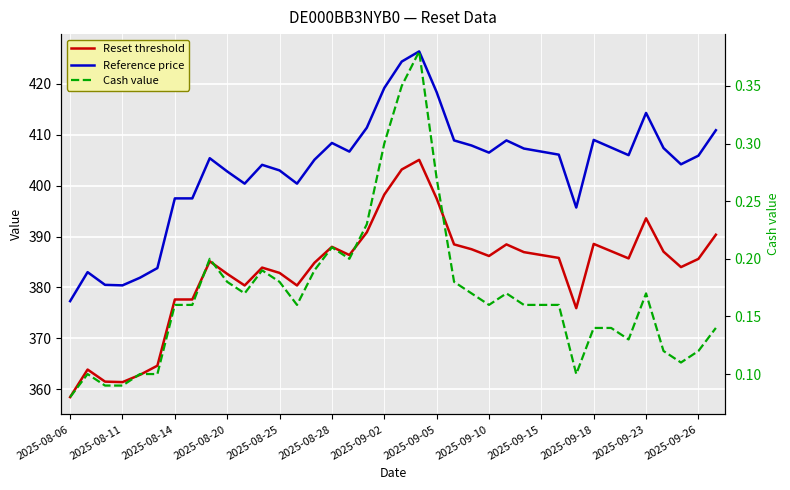

Reading left to right, what are all the values shown in this chart?

Reset threshold: 358.4	363.9	361.5	361.4	362.8	364.6	377.6	377.6	385.1	382.7	380.4	383.9	382.9	380.4	384.8	388.0	386.4	390.8	398.2	403.2	405.1	397.5	388.5	387.5	386.2	388.5	386.9	386.4	385.8	375.9	388.6	387.1	385.7	393.6	387.0	384.0	385.6	390.4
Reference price: 377.3	383.0	380.5	380.4	381.9	383.8	397.5	397.5	405.4	402.8	400.4	404.1	403.0	400.4	405.1	408.4	406.7	411.4	419.2	424.4	426.4	418.4	408.9	407.9	406.5	408.9	407.3	406.7	406.1	395.7	409.0	407.5	406.0	414.3	407.4	404.2	405.9	410.9
Cash value: 0.1	0.1	0.1	0.1	0.1	0.1	0.2	0.2	0.2	0.2	0.2	0.2	0.2	0.2	0.2	0.2	0.2	0.2	0.3	0.3	0.4	0.3	0.2	0.2	0.2	0.2	0.2	0.2	0.2	0.1	0.1	0.1	0.1	0.2	0.1	0.1	0.1	0.1